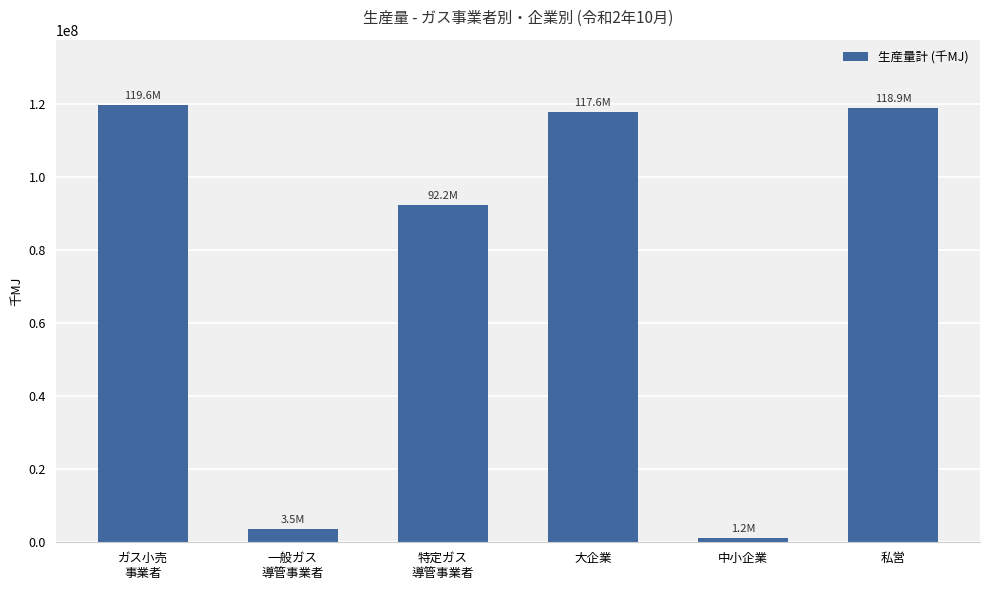

The chart shows a value of 66055446 at 私営. True or false?

False